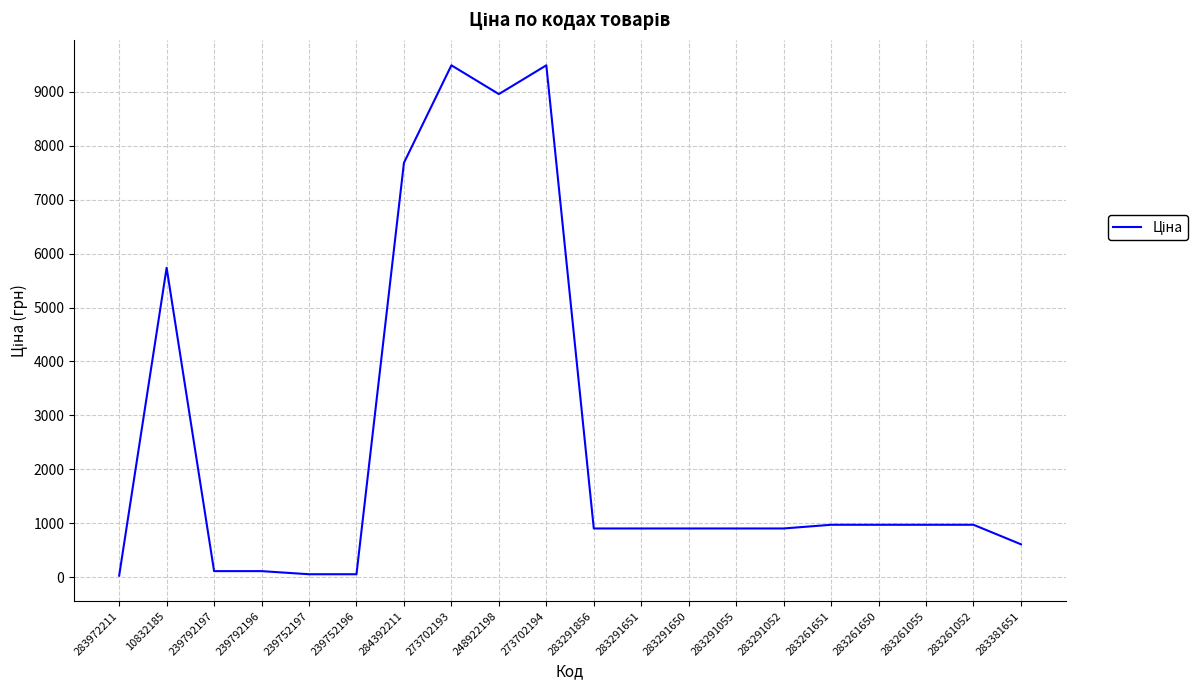

Which has a higher value, 283291856 or 273702194?

273702194